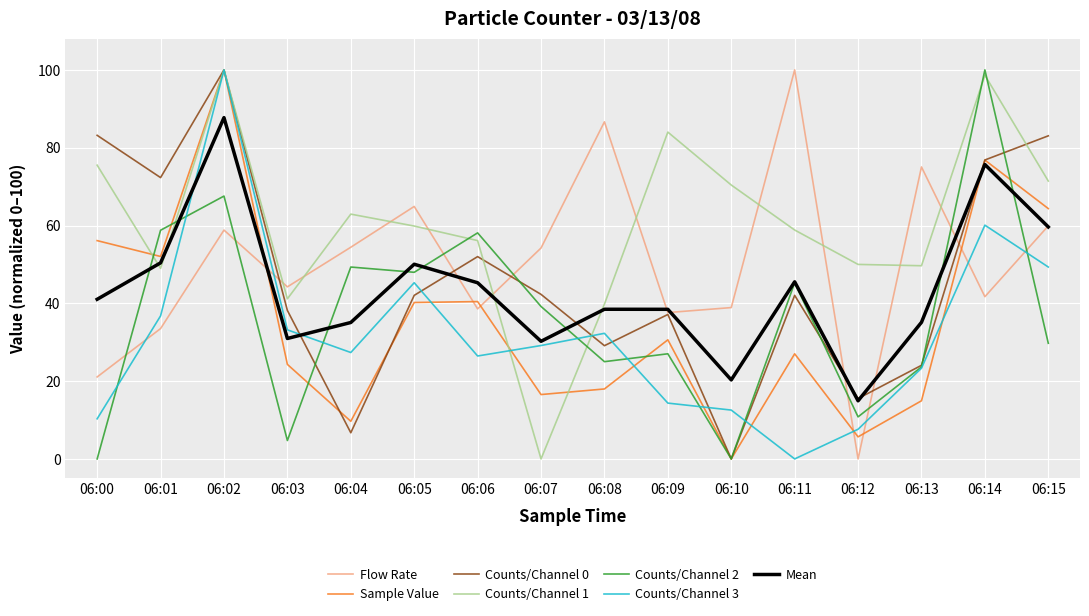

How many intersections are there between Sample Value and Flow Rate?

6